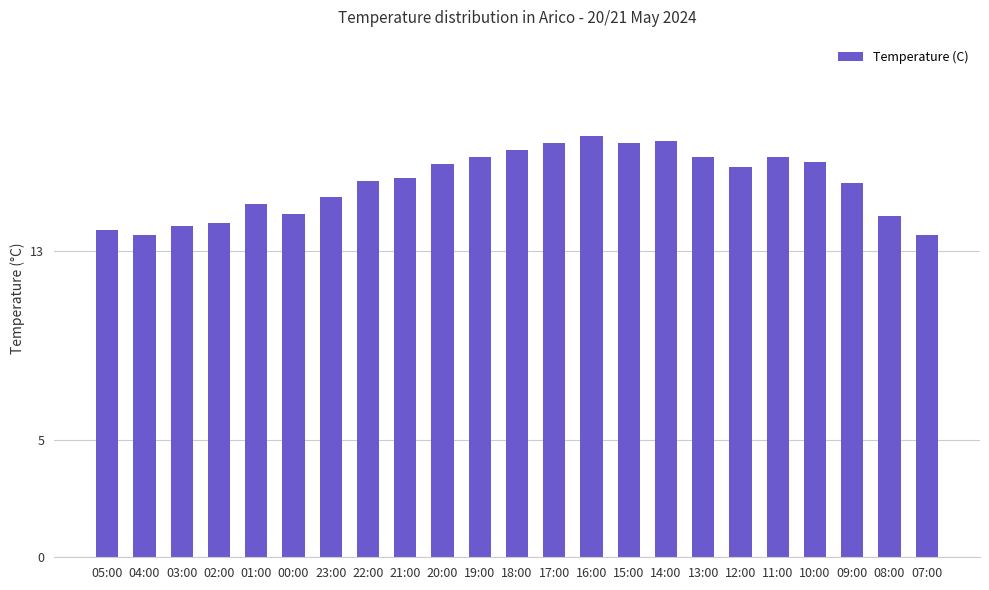

What is the minimum value shown in the chart?

13.7